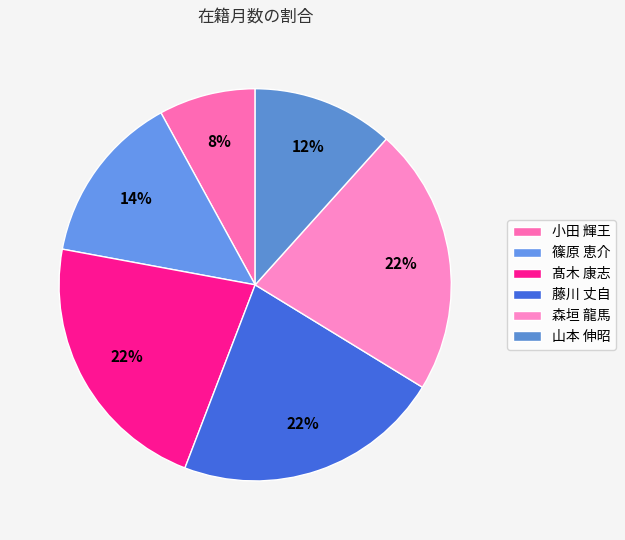

Which slice is the largest?

髙木 康志